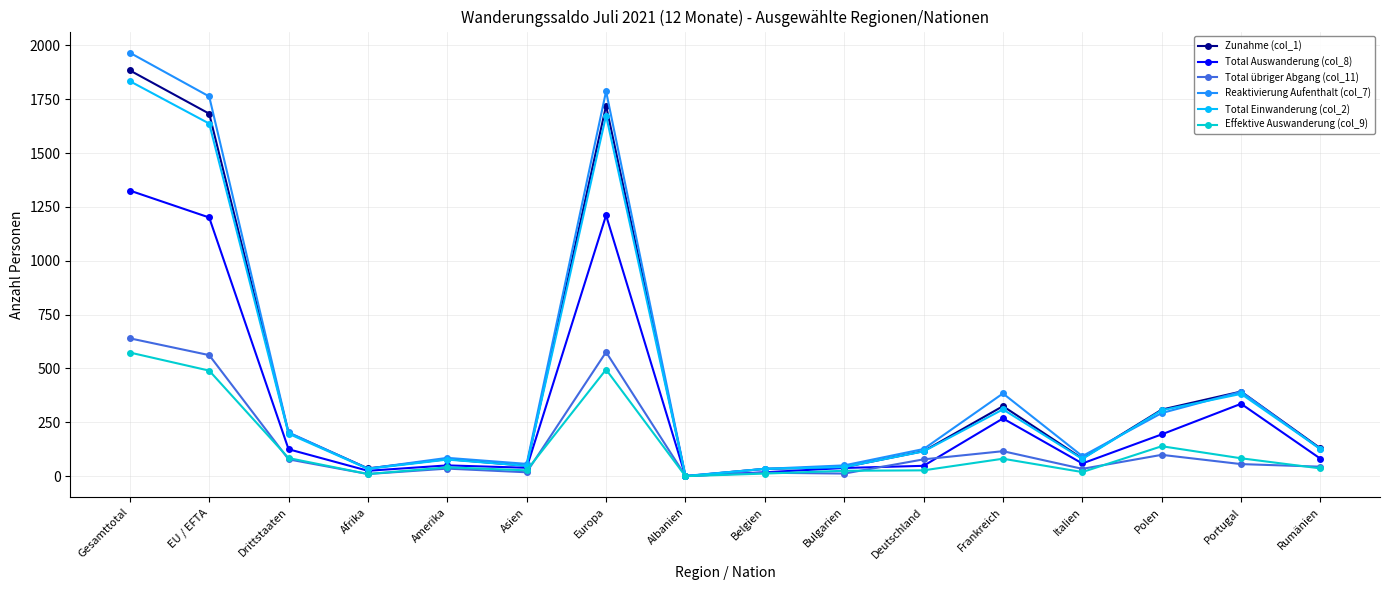

Which series ends up on top after the final intersection of Total übriger Abgang (col_11) and Total Auswanderung (col_8)?

Total Auswanderung (col_8)